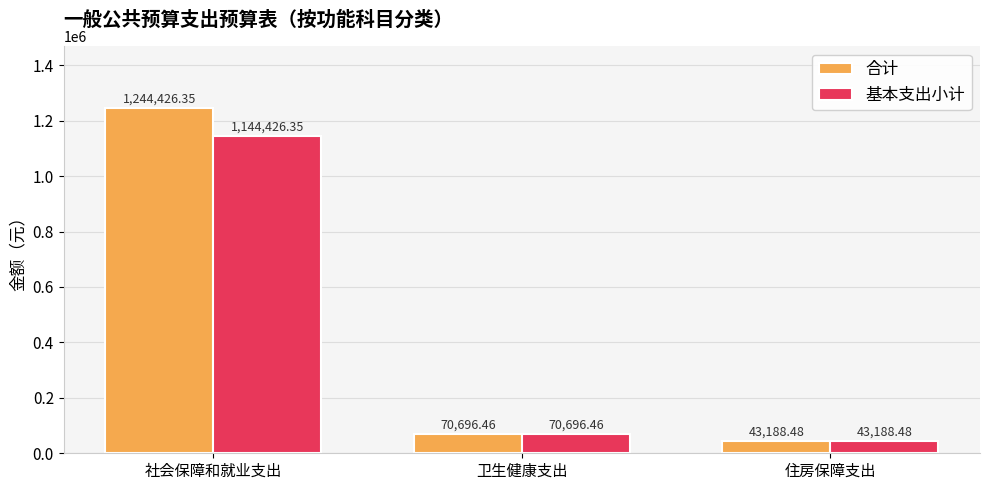

Are the bars horizontal?

No